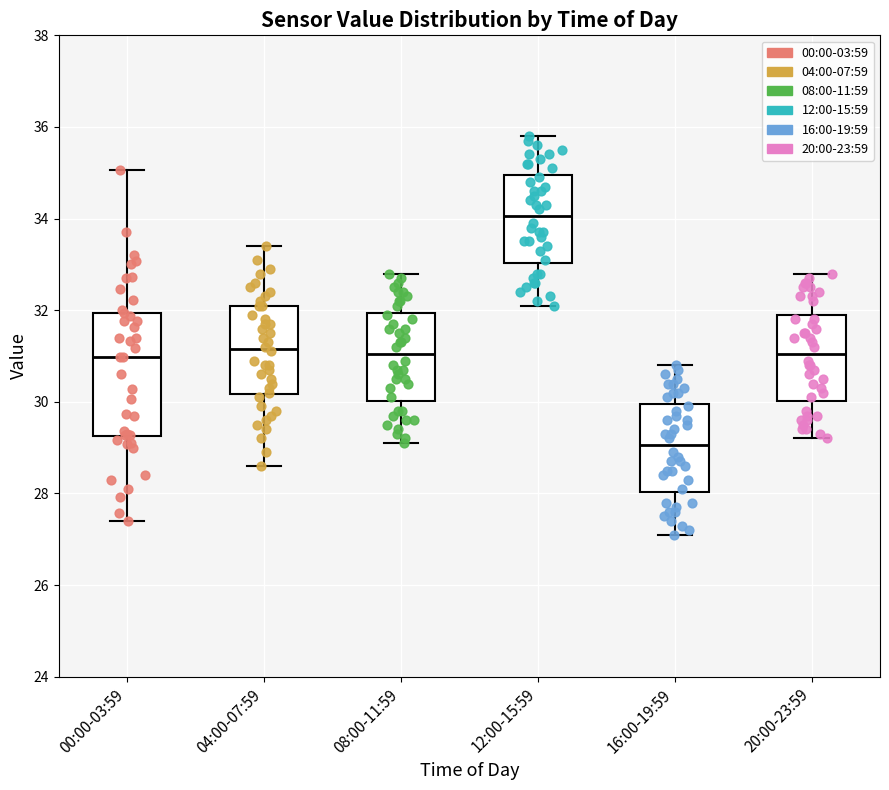

Reading left to right, read every box against the y-axis: the position of its median line, the range the box covers, and the ends of its whiskers. The values are not printed on the chart, so give them approximately, as read against the axis.

00:00-03:59: median 31.0, box 29.2 to 32.0, whiskers 27.4 to 35.0
04:00-07:59: median 31.2, box 30.2 to 32.2, whiskers 28.6 to 33.4
08:00-11:59: median 31.0, box 30.0 to 32.0, whiskers 29.2 to 32.8
12:00-15:59: median 34.0, box 33.0 to 35.0, whiskers 32.2 to 35.8
16:00-19:59: median 29.0, box 28.0 to 30.0, whiskers 27.2 to 30.8
20:00-23:59: median 31.0, box 30.0 to 32.0, whiskers 29.2 to 32.8